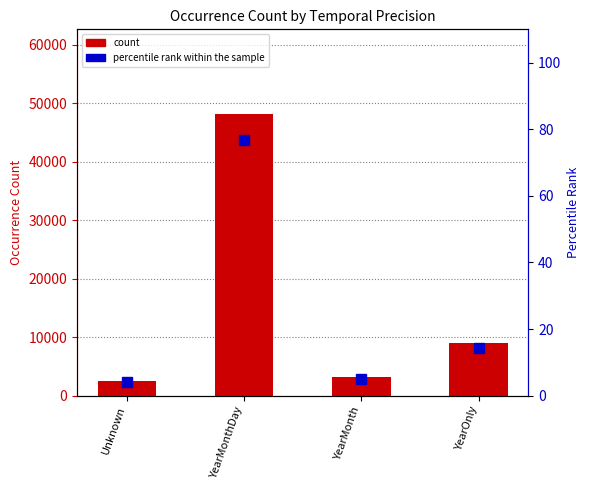

Reading left to right, transcribe all the data shown in this chart.

count: 2512.0	48200.0	3210.0	8934.0
percentile rank within the sample: 4.0	76.7	5.1	14.2